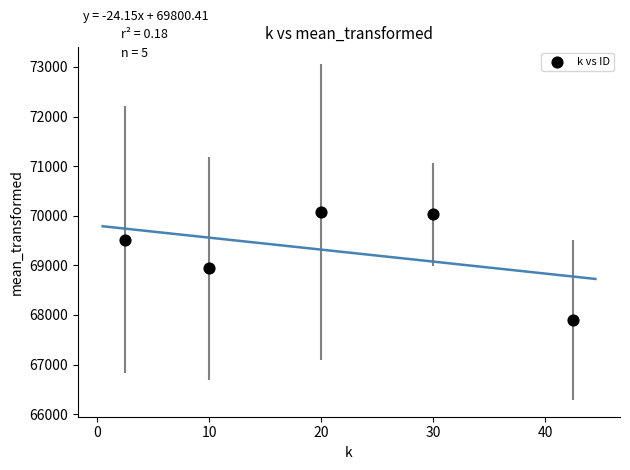

What is the average X value?

21.0